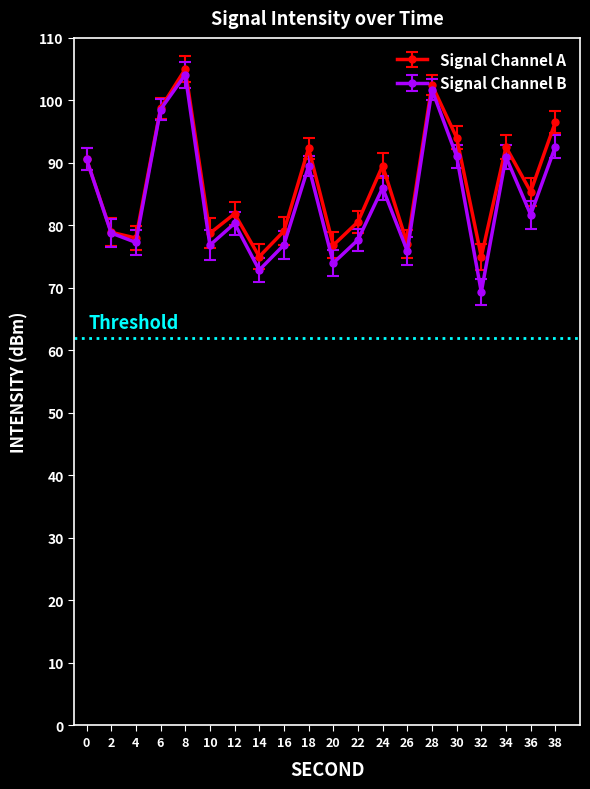

Reading left to right, what are all the values shown in this chart?

90.6	78.9	78.0	98.7	105.0	78.7	81.9	75.0	79.1	92.4	76.8	80.6	89.6	77.1	102.5	94.0	75.0	92.6	85.4	96.5